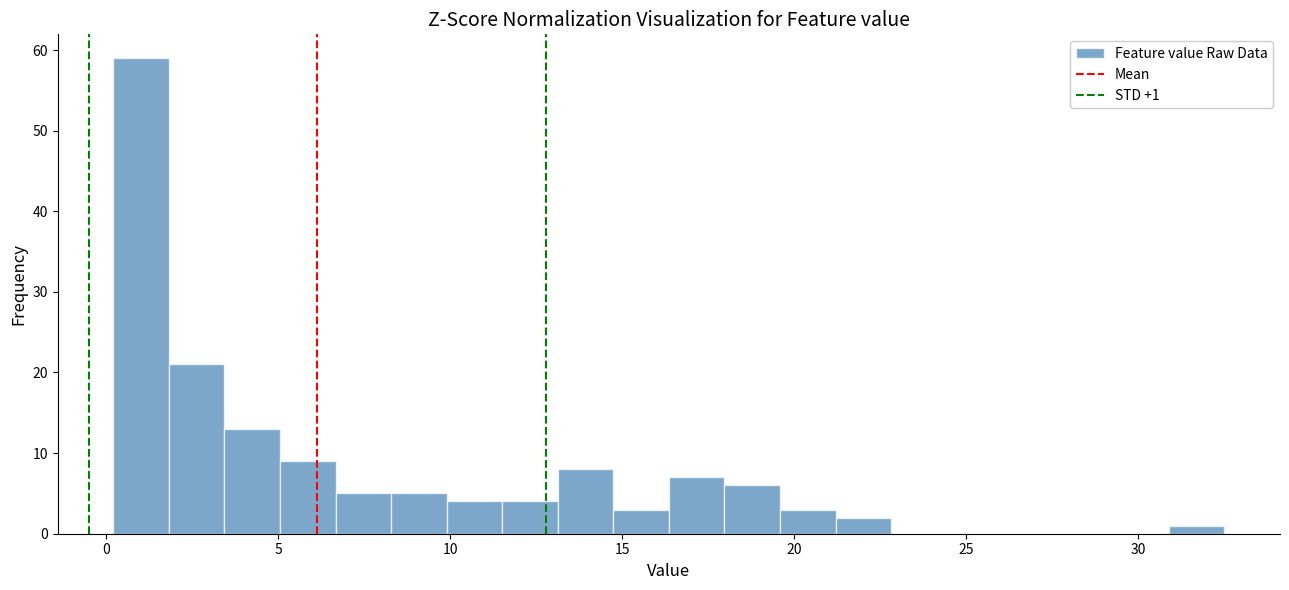

Around what value on the x-axis is the tallest bar? Give the approximate position of its centre, as read against the axis.

1.0